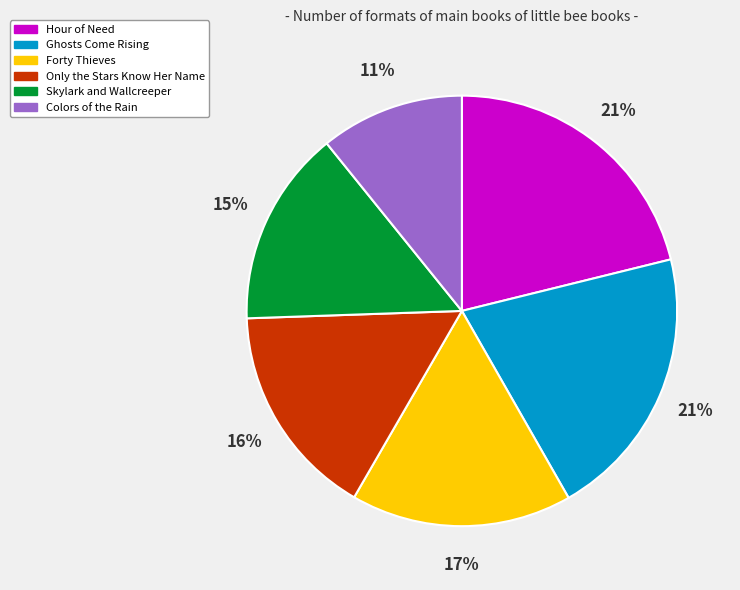

What percentage is the Skylark and Wallcreeper slice, to the nearest percent?

15%